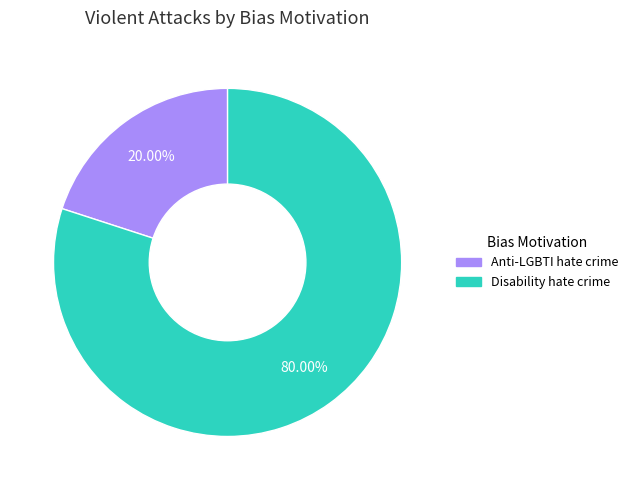

What is the total percentage of Anti-LGBTI hate crime and Disability hate crime?

100.0%